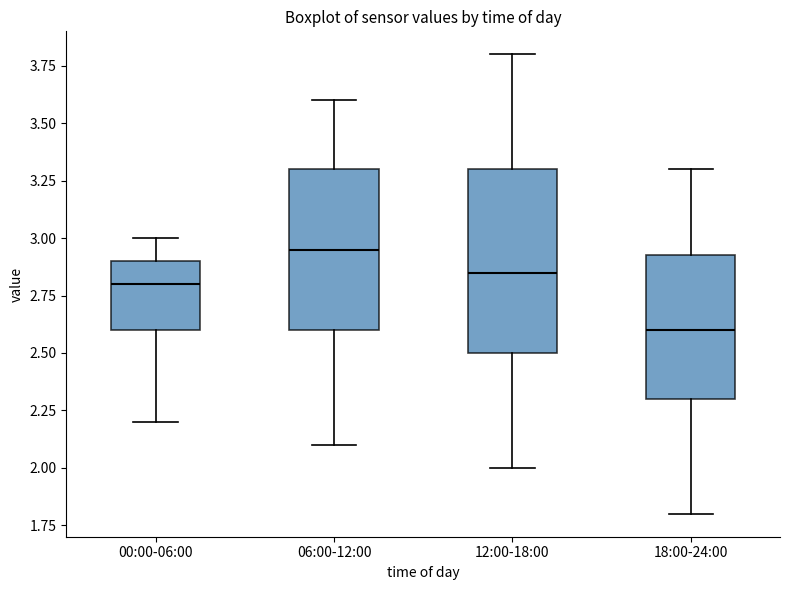

Comparing the boxes themselves (not the whiskers), which one is the tallest?

12:00-18:00